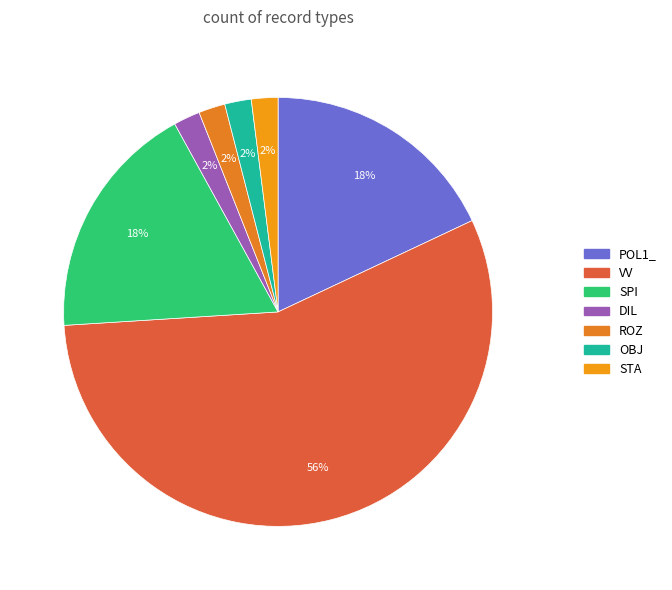

What is the largest slice in the pie chart?

VV